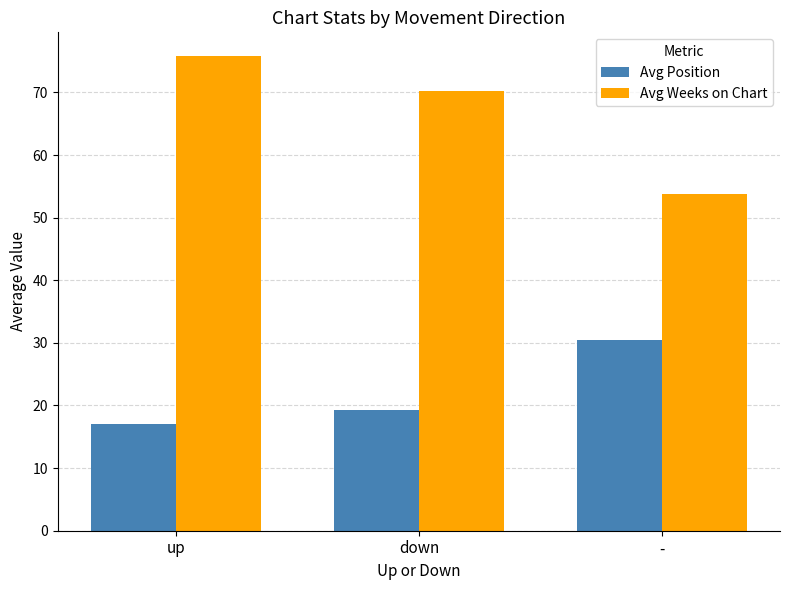

What is the maximum value shown in the chart?

75.8